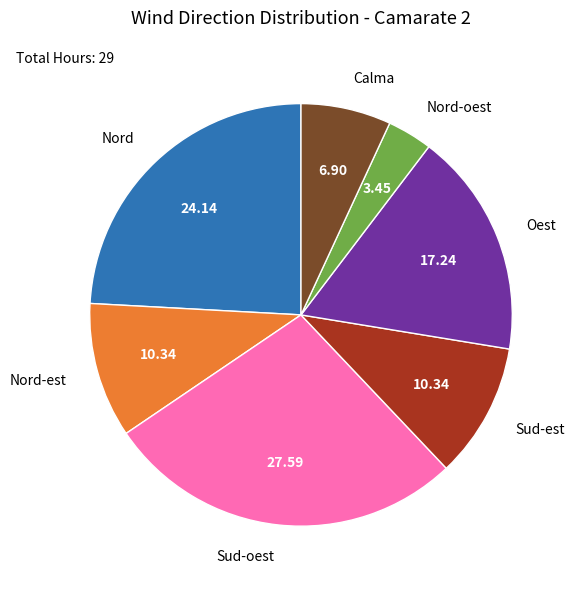

What is the smallest slice in the pie chart?

Nord-oest